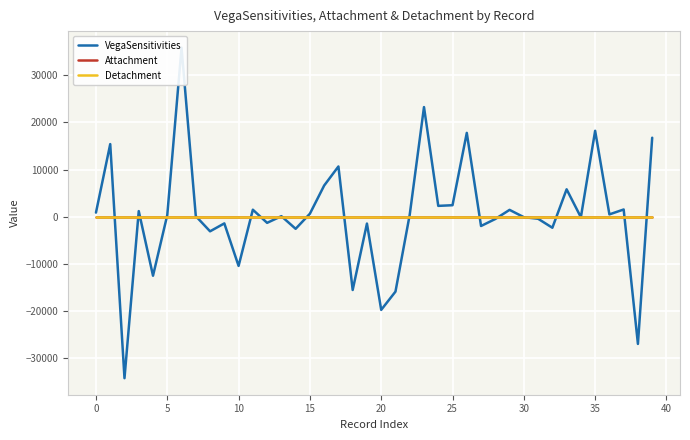

Reading left to right, transcribe all the data shown in this chart.

VegaSensitivities: 840.6	15397.8	-34336.2	1164.0	-12565.4	328.8	35893.2	97.4	-3130.2	-1449.2	-10483.4	1459.4	-1331.8	85.2	-2597.2	608.0	6594.4	10647.2	-15596.8	-1484.2	-19817.8	-15943.0	407.8	23265.0	2274.2	2413.4	17782.6	-1999.4	-511.2	1426.4	-126.0	-462.0	-2371.8	5794.6	-139.8	18225.2	466.2	1505.8	-27054.6	16752.0
Attachment: 0.0	0.0	0.0	0.0	0.0	0.0	0.0	0.0	0.0	0.0	0.0	0.0	0.0	0.0	0.0	0.0	0.0	0.0	0.0	0.0	0.0	0.0	0.0	0.0	0.0	0.0	0.0	0.0	0.0	0.0	0.0	0.0	0.0	0.0	0.0	0.0	0.0	0.0	0.0	0.0
Detachment: 0.0	0.0	0.0	0.0	0.0	0.0	0.0	0.0	0.0	0.0	0.0	0.0	0.0	0.0	0.0	0.0	0.0	0.0	0.0	0.0	0.0	0.0	0.0	0.0	0.0	0.0	0.0	0.0	0.0	0.0	0.0	0.0	0.0	0.0	0.0	0.0	0.0	0.0	0.0	0.0